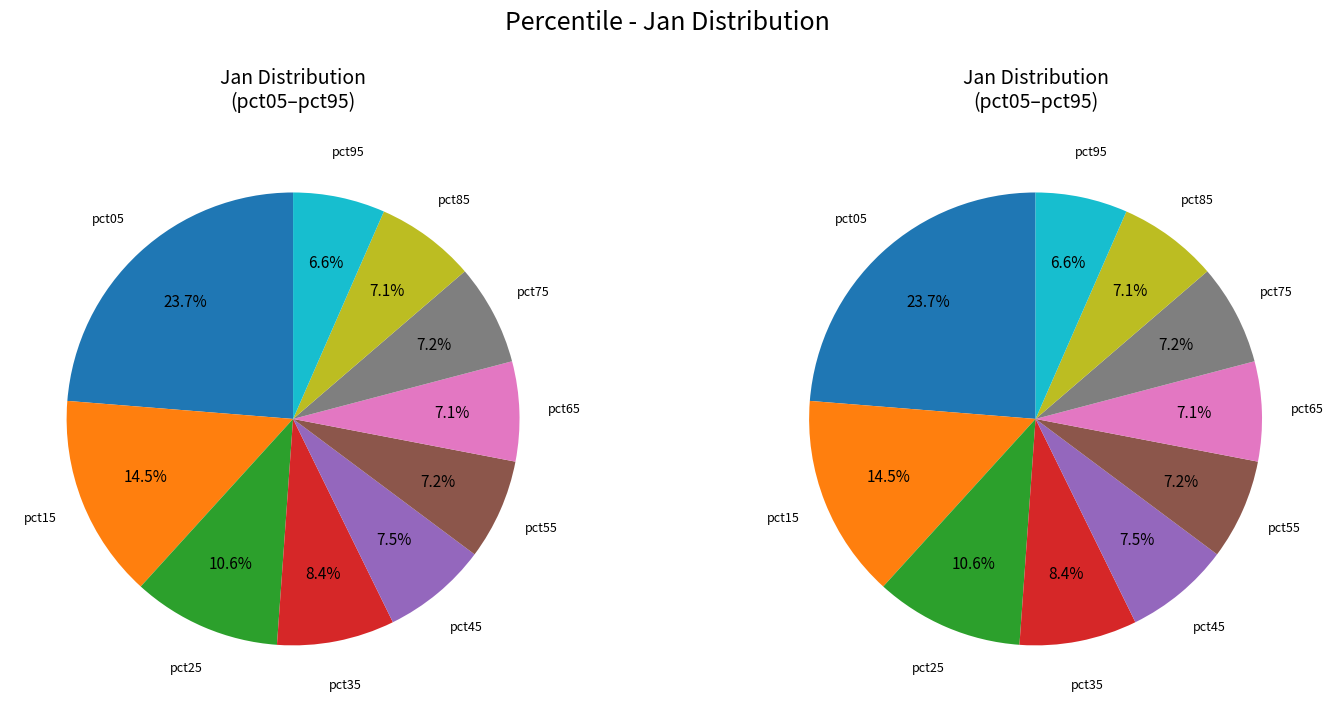

To the nearest percent, what is the difference between the pct95 and pct65 slice percentages?

1%